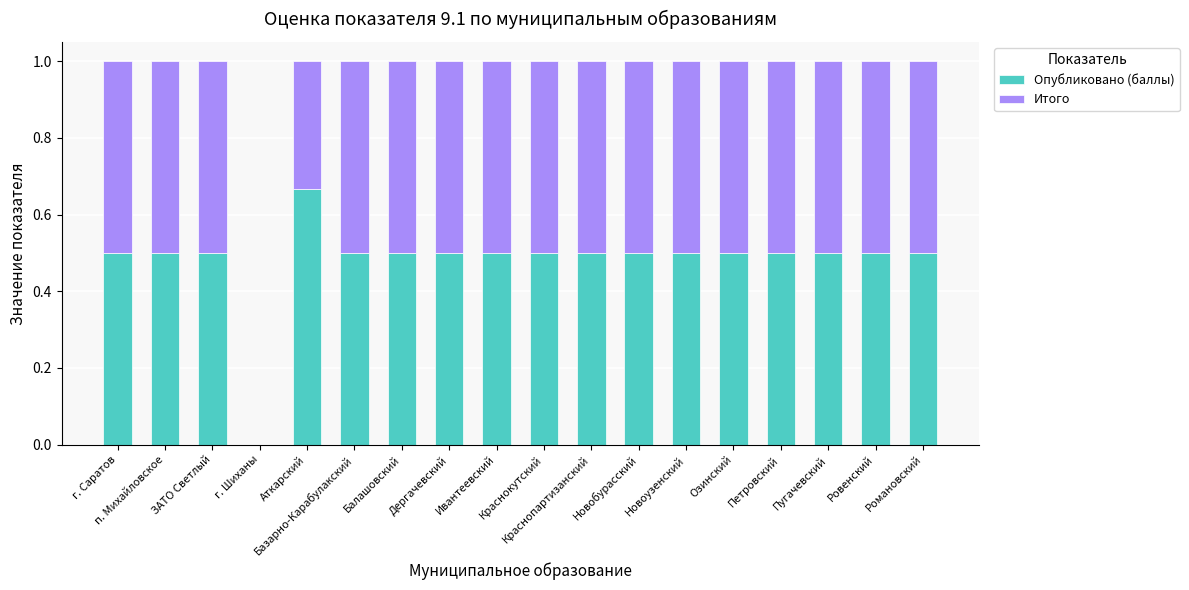

What is the sum of all Опубликовано (баллы) values?

8.7